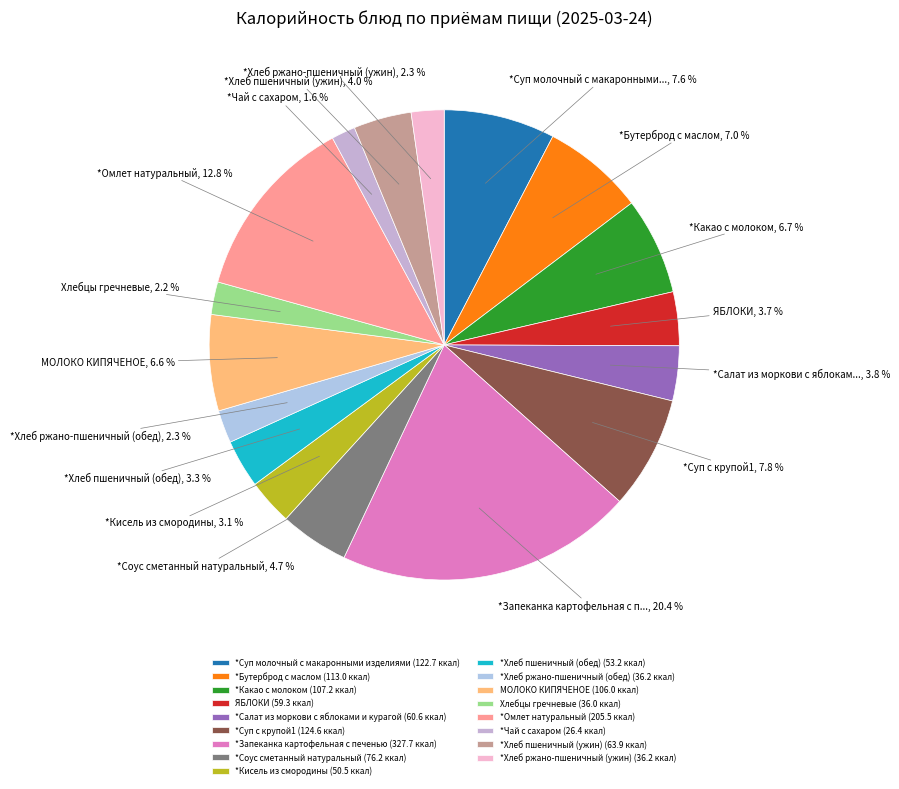

To the nearest percent, what is the difference between the largest and smallest slice percentages?

19%